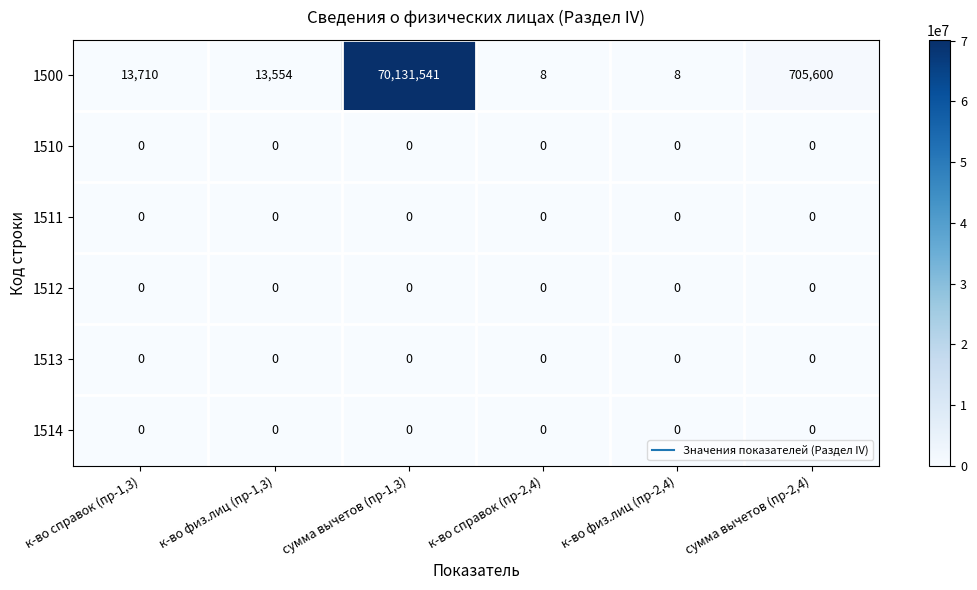

Is the value of 1500 at к-во физ.лиц (пр-2,4) greater than the value of 1512 at сумма вычетов (пр-2,4)?

Yes